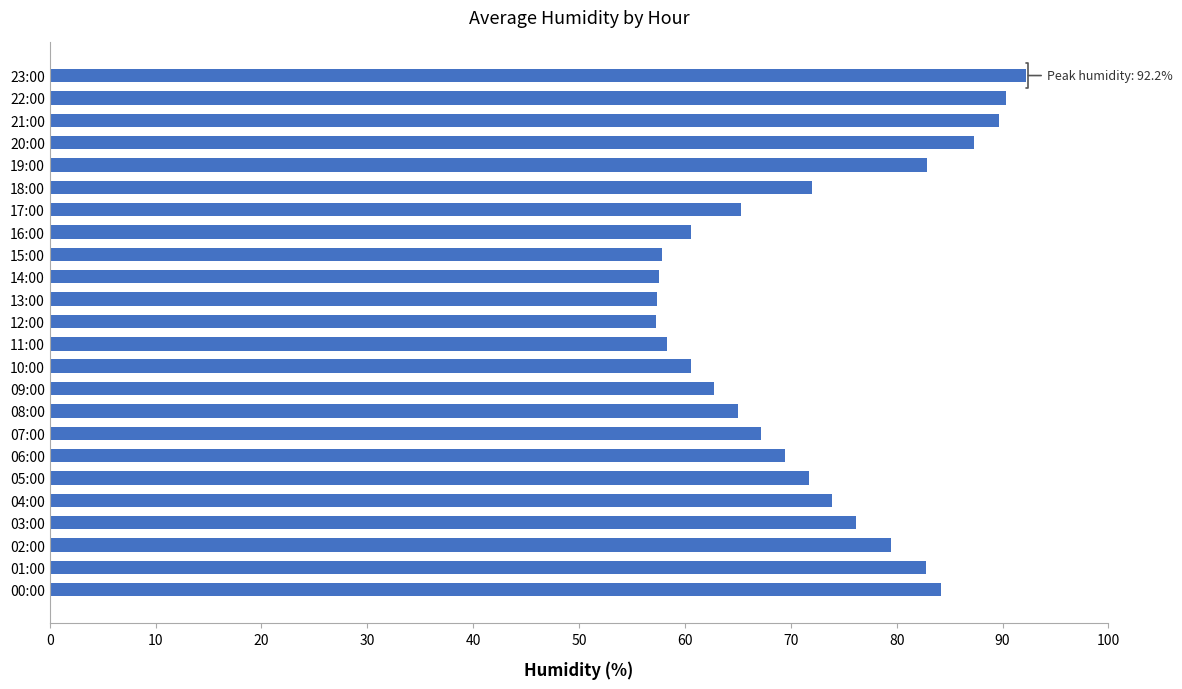

What is the difference between the second highest and second lowest values?

33.0